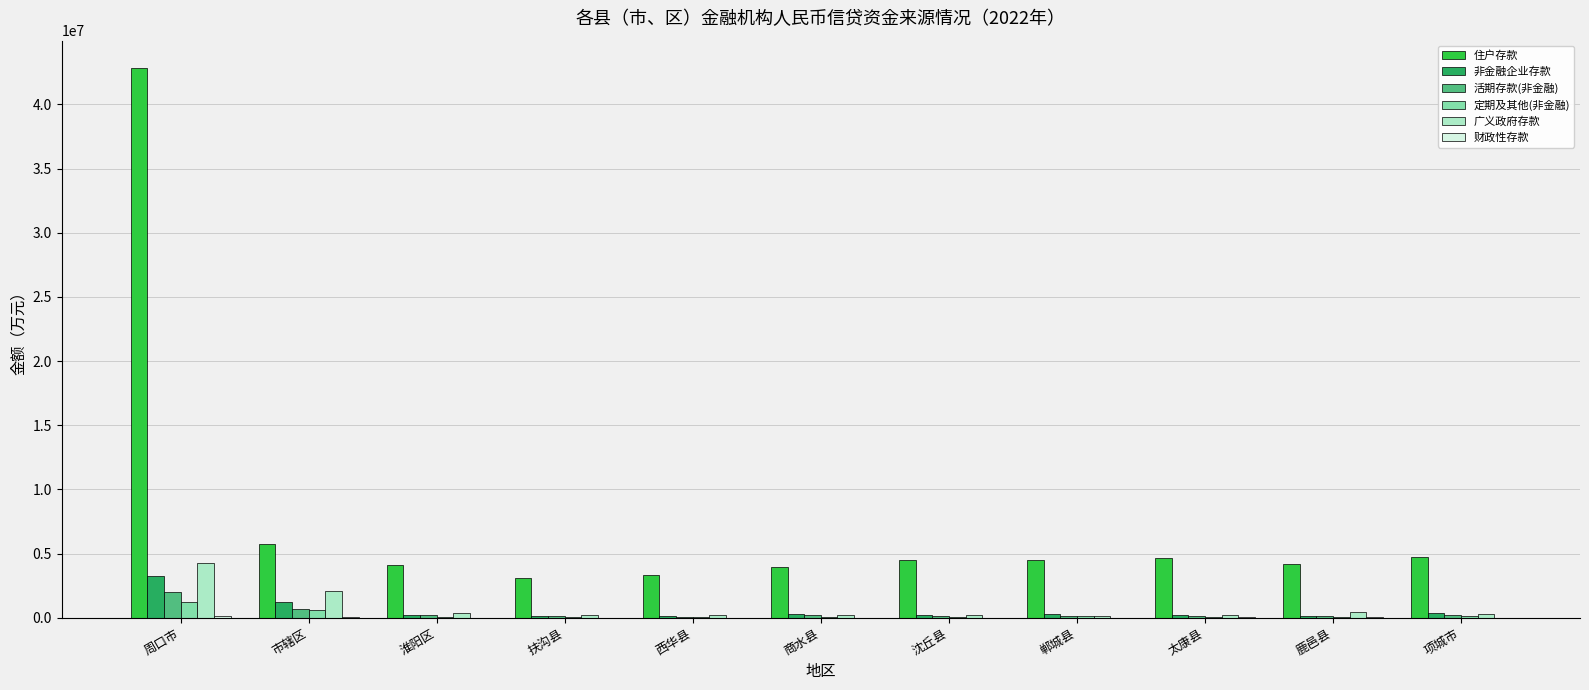

Read the 住户存款 value at 扶沟县, to the nearest 10.

3089570